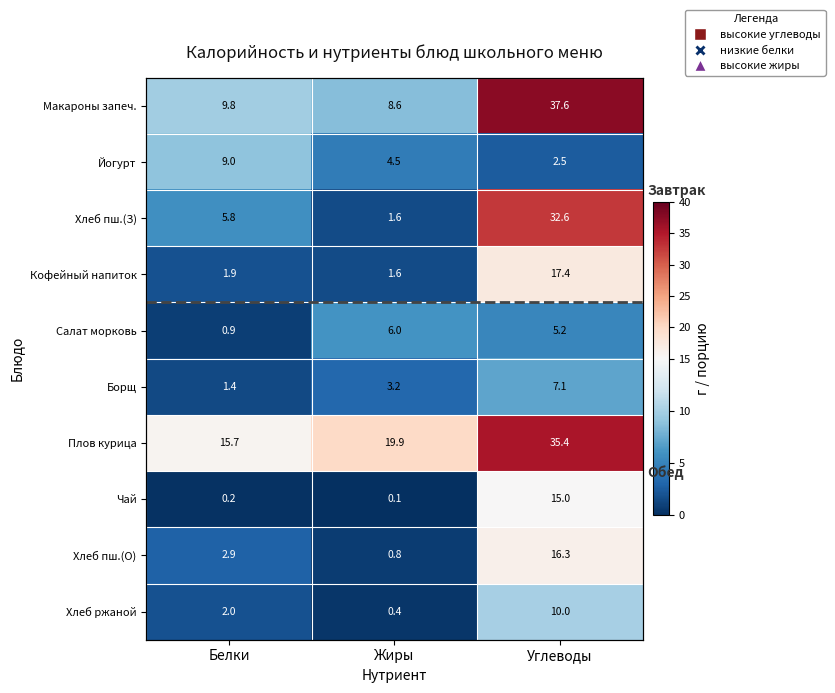

The Йогурт series shows 9.0 at Белки. True or false?

True